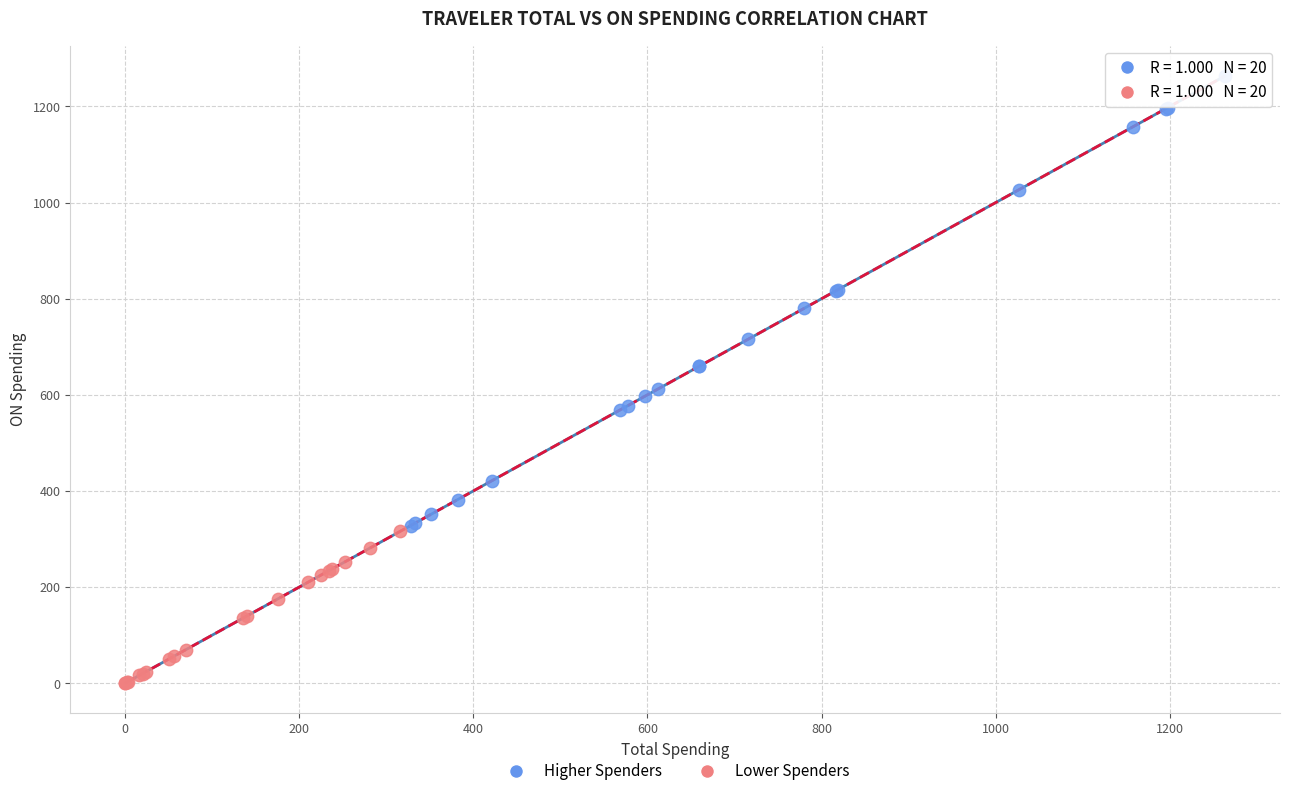

Which series has the widest spread of Y values?

Higher Spenders